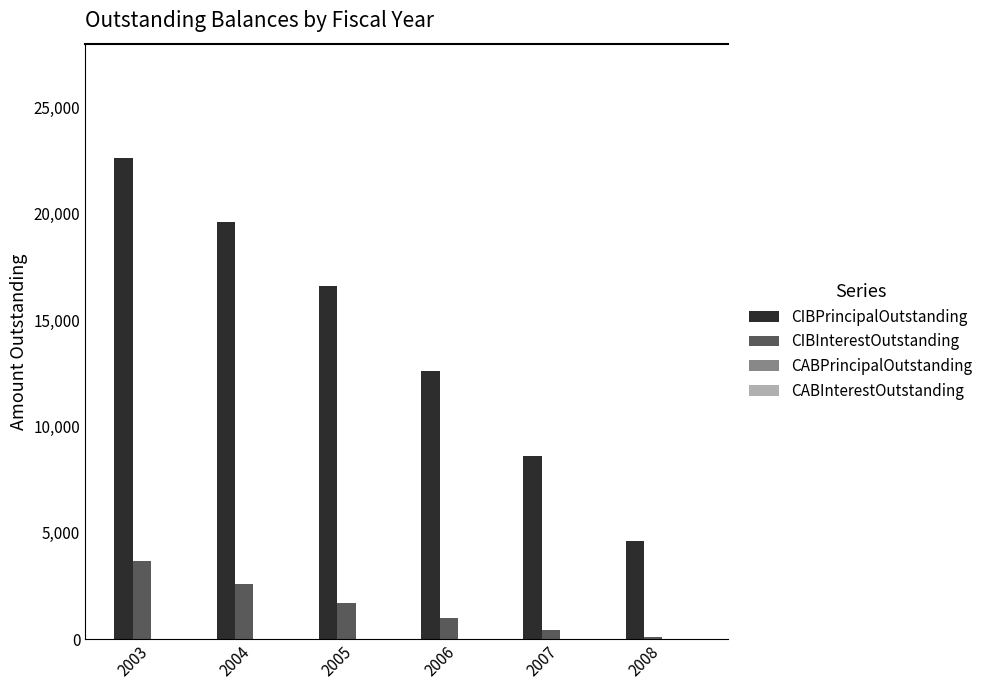

What is the average value of the CIBInterestOutstanding series?

1586